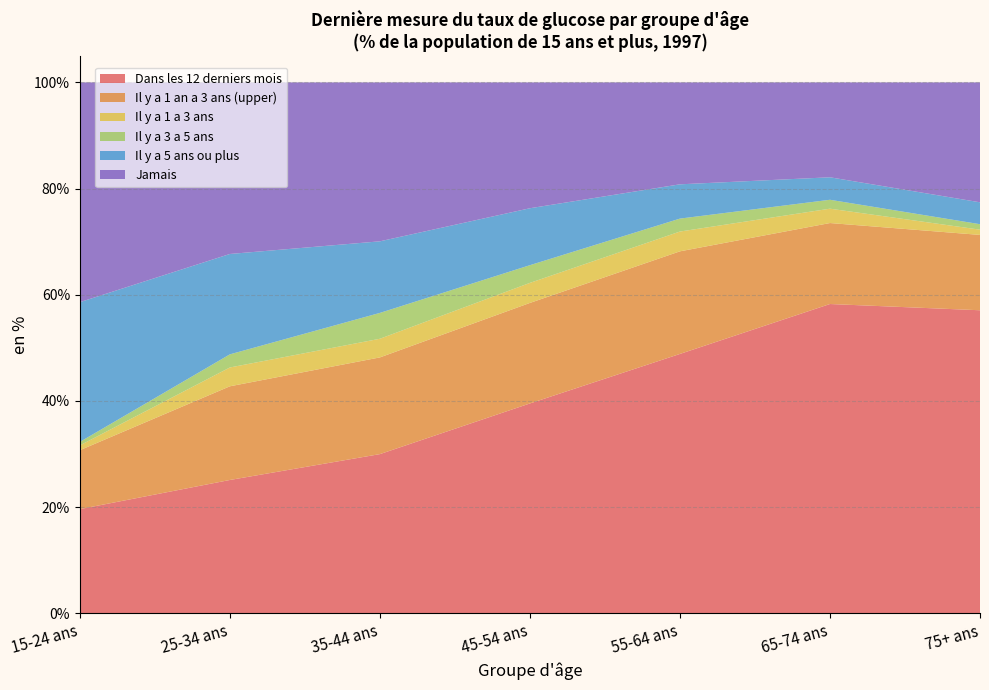

Reading left to right, transcribe all the data shown in this chart.

Dans les 12 derniers mois: 19.6	25.1	30.0	39.5	48.8	58.3	57.1
Il y a 1 a 3 ans: 0.9	3.5	3.5	3.8	3.7	2.7	1.0
Il y a 3 a 5 ans: 0.7	2.5	4.9	3.3	2.4	1.7	1.0
Il y a 5 ans ou plus: 26.3	18.9	13.5	10.7	6.5	4.2	4.1
Jamais: 41.4	32.3	29.9	23.7	19.2	17.9	22.6
Il y a 1 an a 3 ans (upper): 11.1	17.6	18.2	18.9	19.3	15.3	14.2